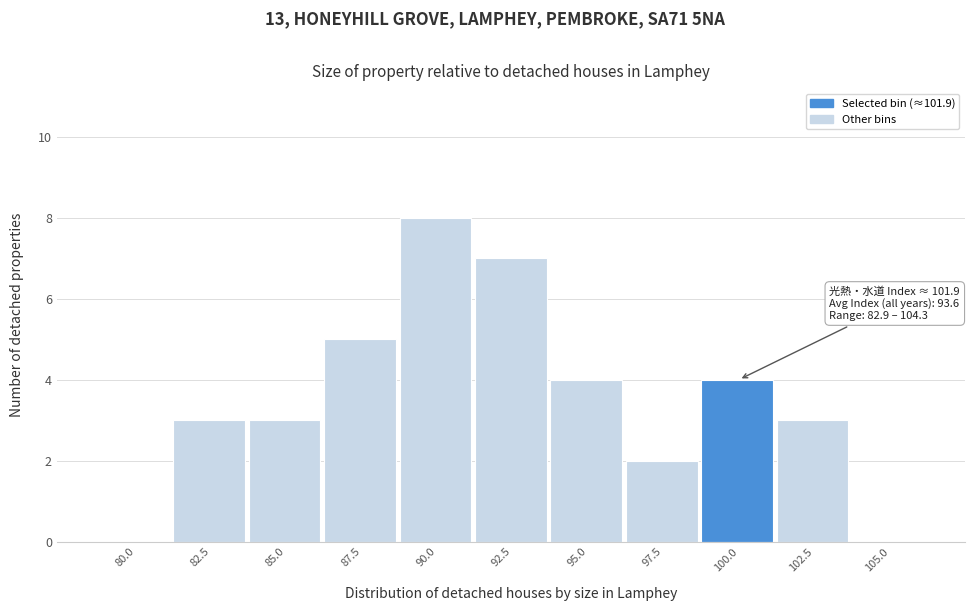

Reading left to right, extract all data points from this chart.

80.0=0	82.5=3	85.0=3	87.5=5	90.0=8	92.5=7	95.0=4	97.5=2	100.0=4	102.5=3	105.0=0